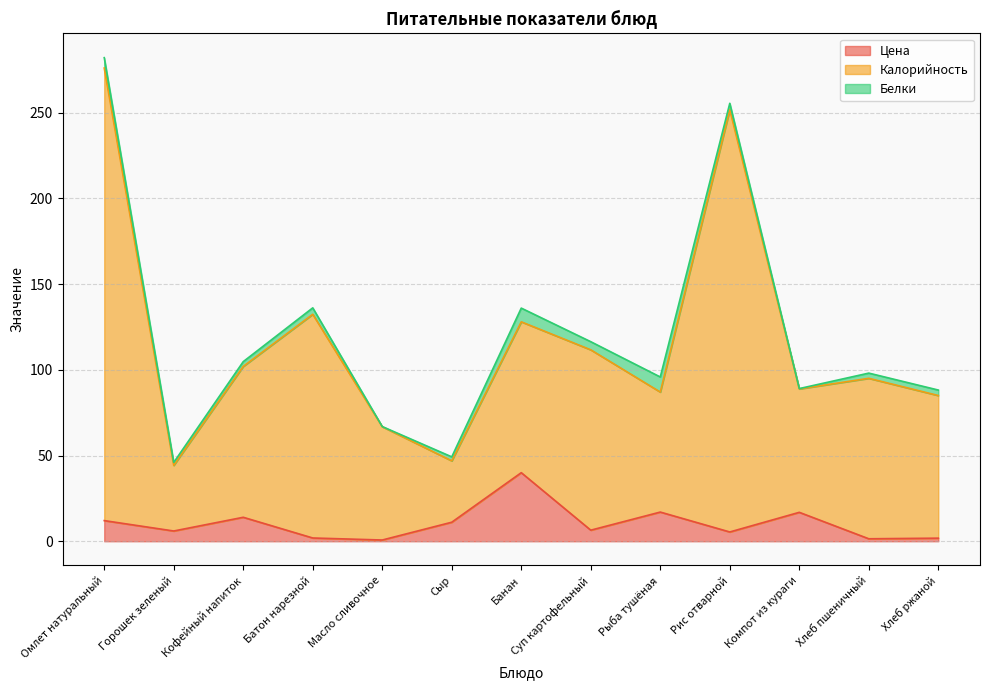

What is the difference between the highest and lowest values at Омлет натуральный?

264.0